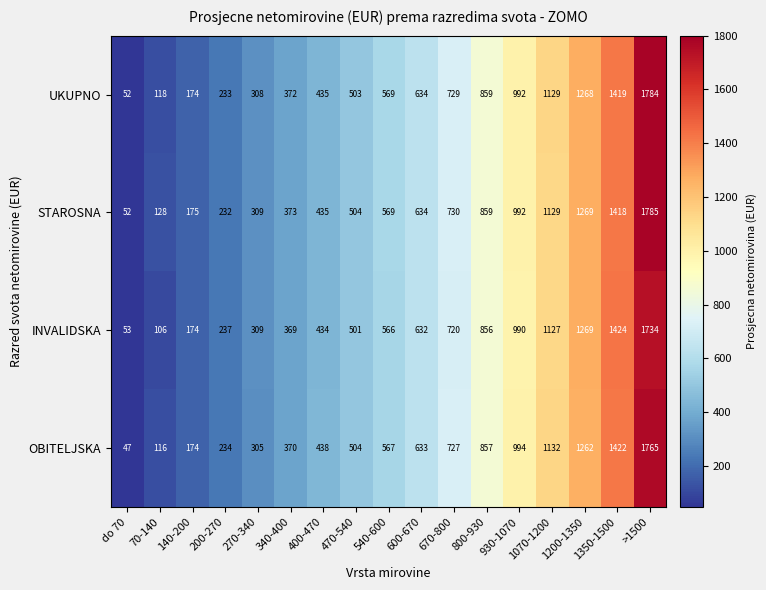

Between 600-670 and 1350-1500, which series saw the biggest shift?

INVALIDSKA